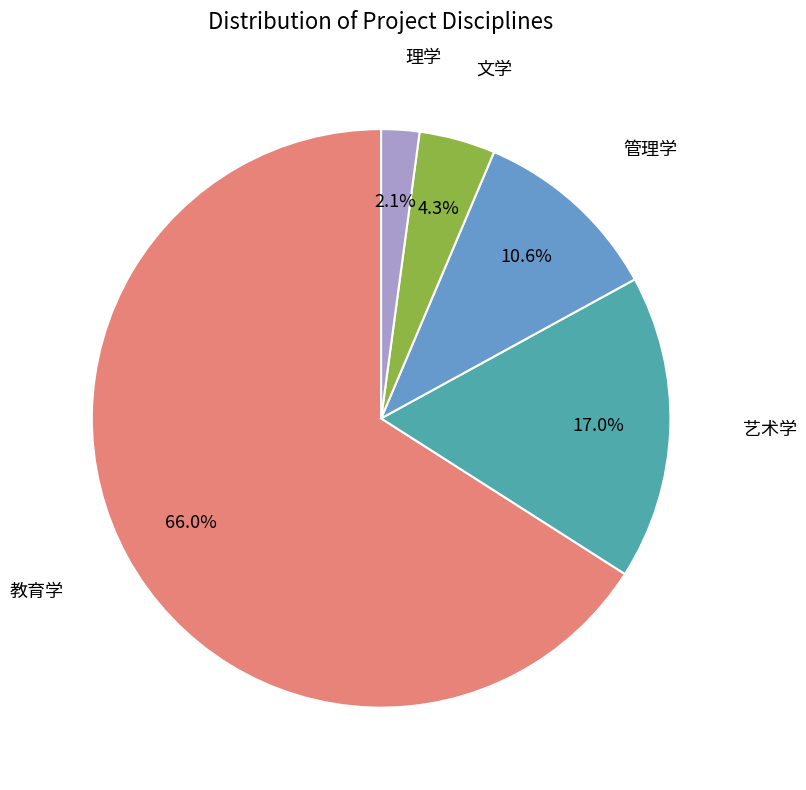

Does any single category account for the majority?

Yes